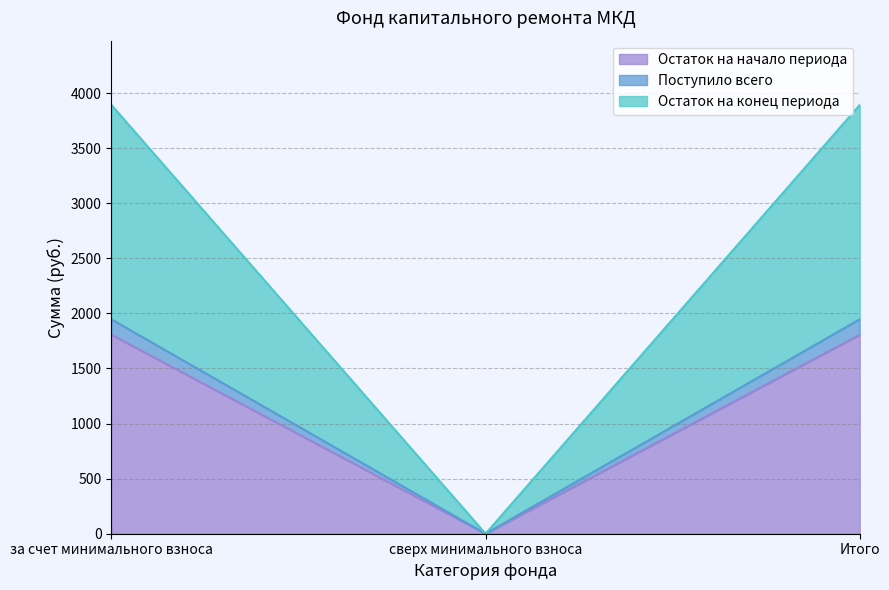

What is the difference between the maximum and minimum values in the Остаток на конец периода series?

1945.8